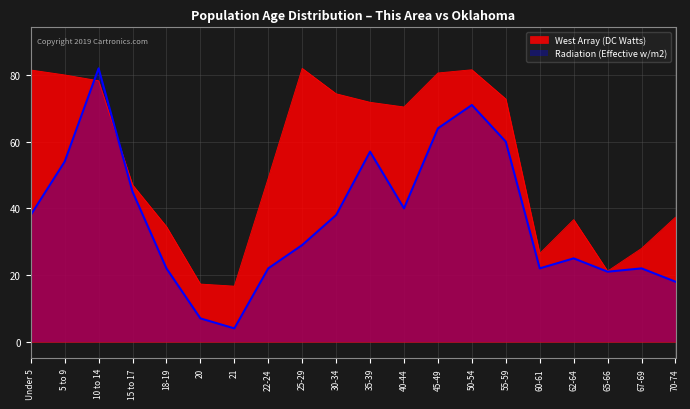

Rank the series by their average value, from lowest to highest.

Radiation (Effective w/m2), West Array (DC Watts)